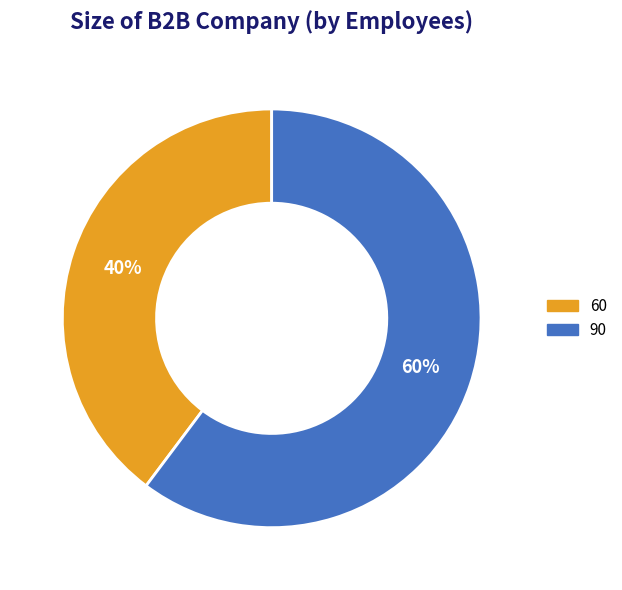

What is the smallest slice in the pie chart?

60